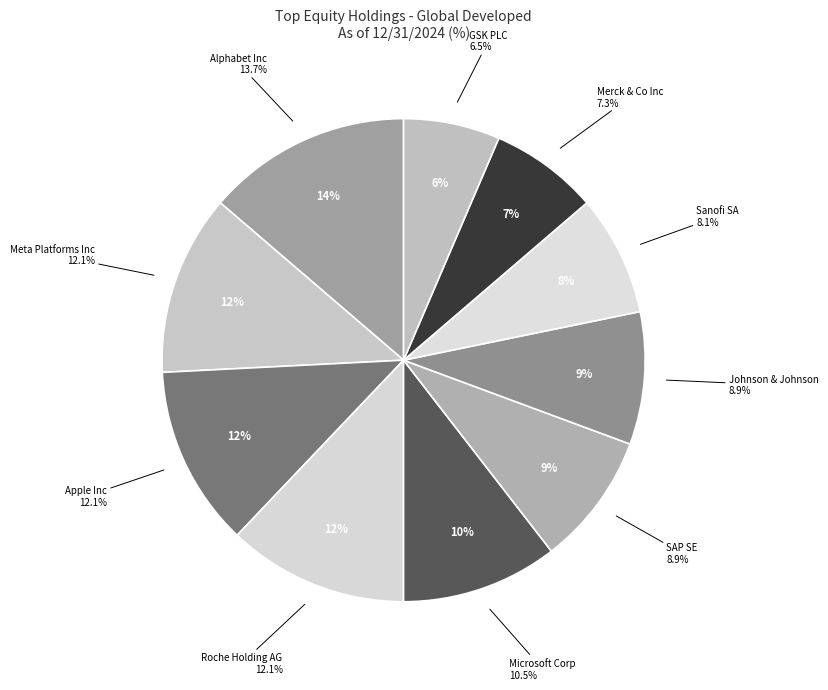

Count the number of slices in the pie.

10